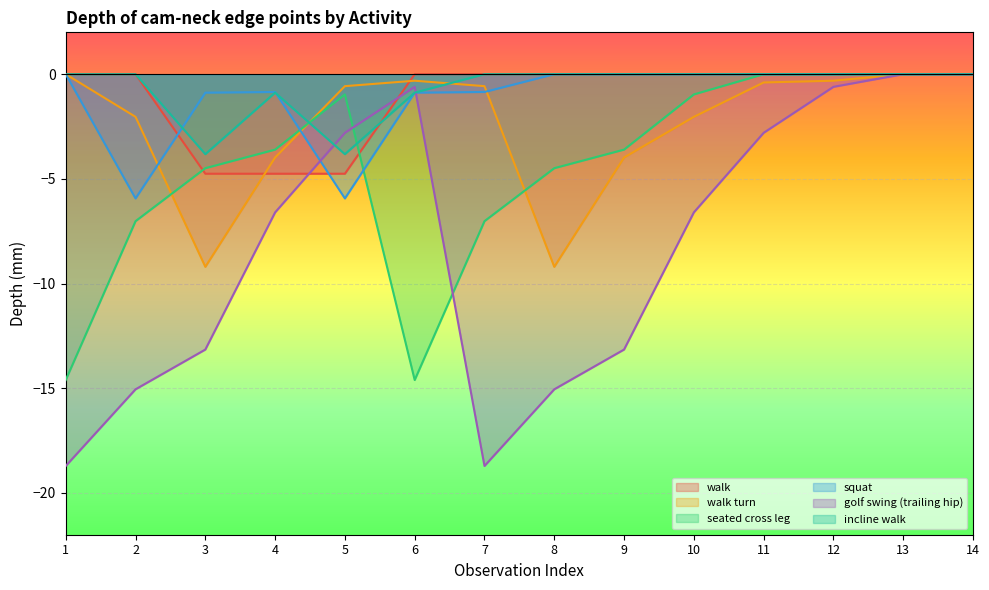

What is the sum of the walk values at 5 and 4?

-9.5